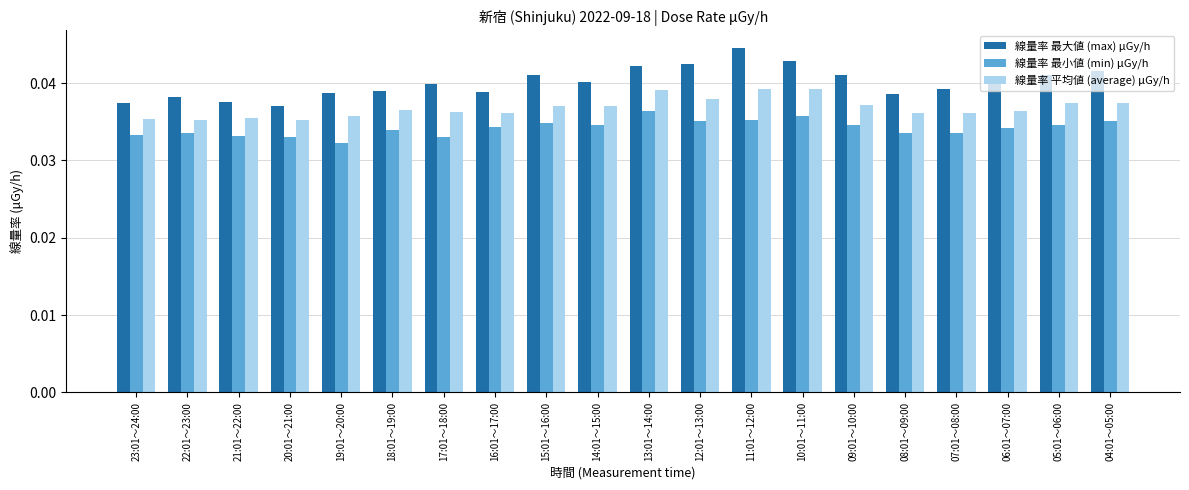

The 線量率 最大値 (max) μGy/h series shows 0.1 at 09:01～10:00. True or false?

False